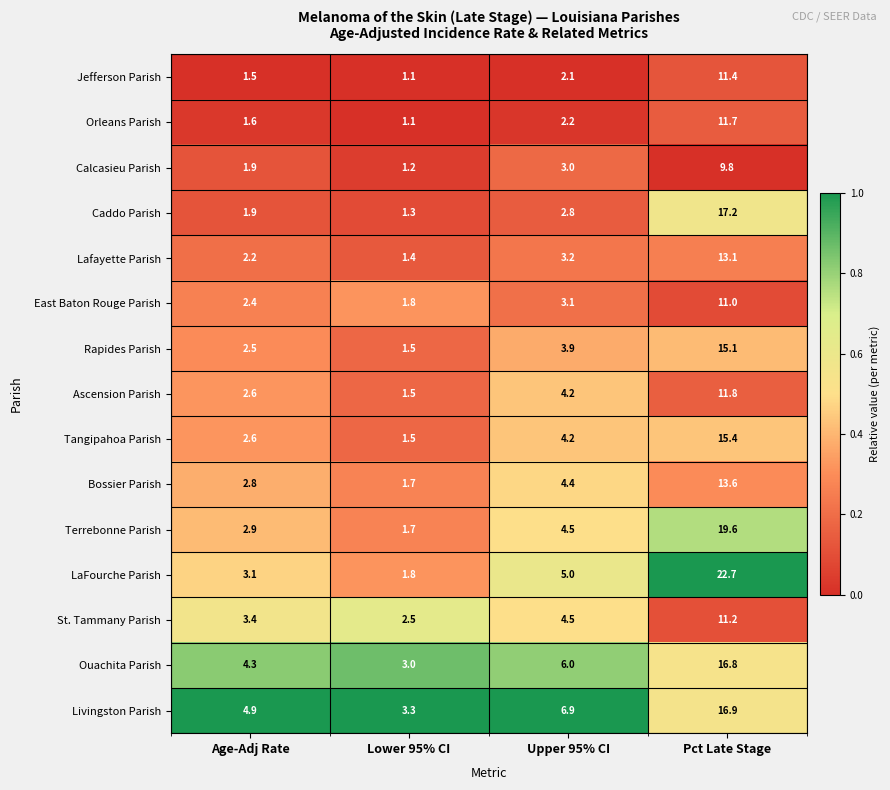

Rank the series by their maximum value, from highest to lowest.

LaFourche Parish, Terrebonne Parish, Caddo Parish, Livingston Parish, Ouachita Parish, Tangipahoa Parish, Rapides Parish, Bossier Parish, Lafayette Parish, Ascension Parish, Orleans Parish, Jefferson Parish, St. Tammany Parish, East Baton Rouge Parish, Calcasieu Parish